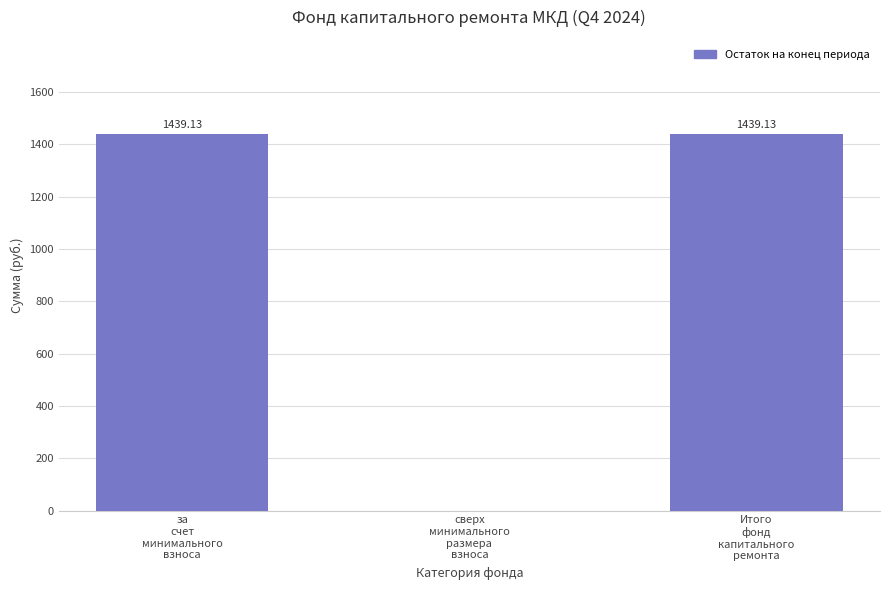

Does the chart contain stacked bars?

No